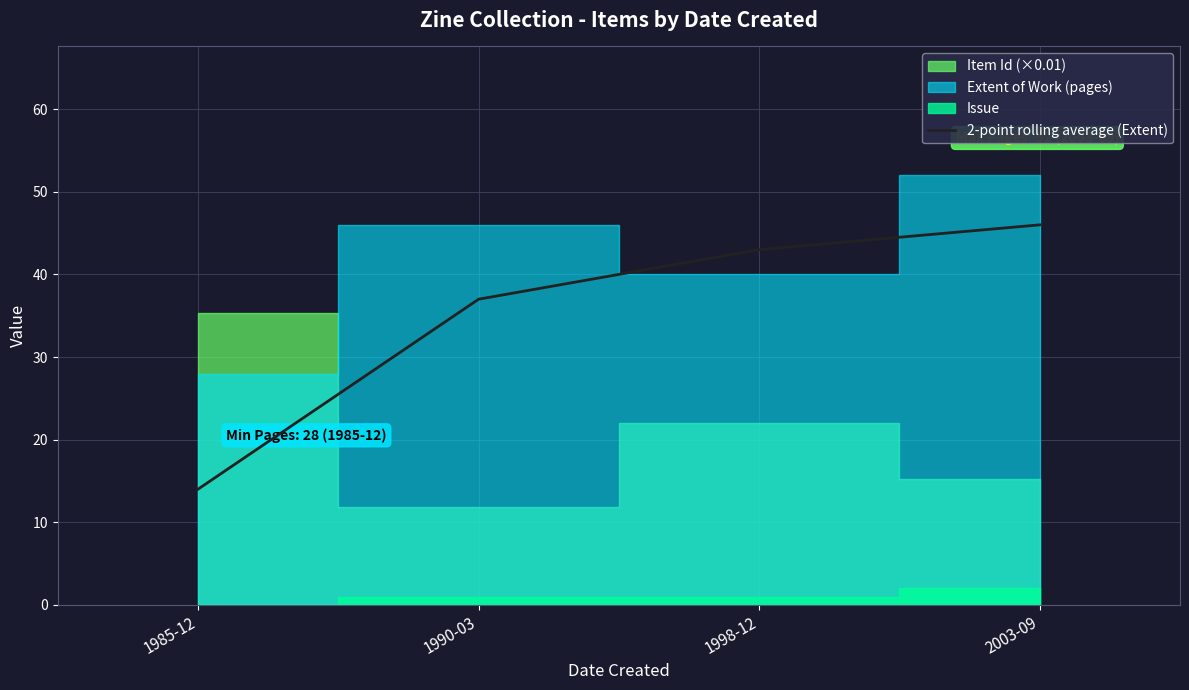

At which label does 2-point rolling average (Extent) reach its peak?

2003-09